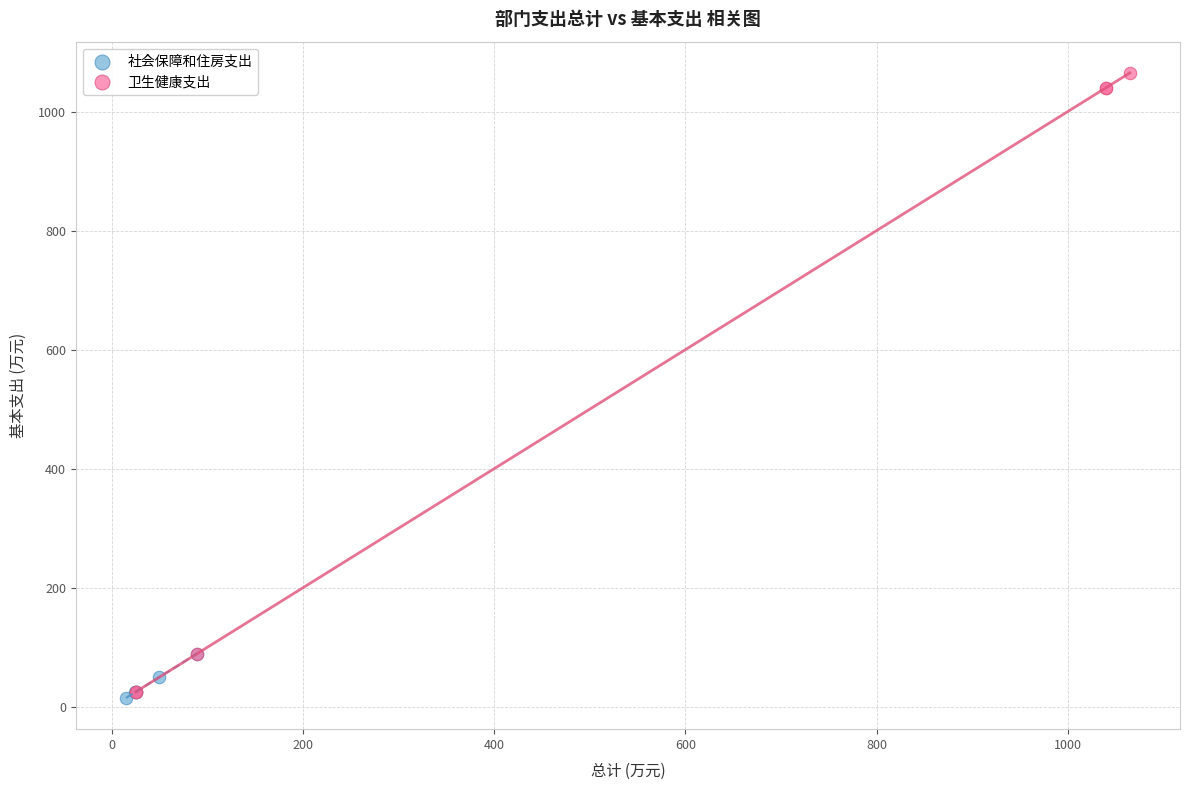

Which series contains the lowest Y value?

社会保障和住房支出